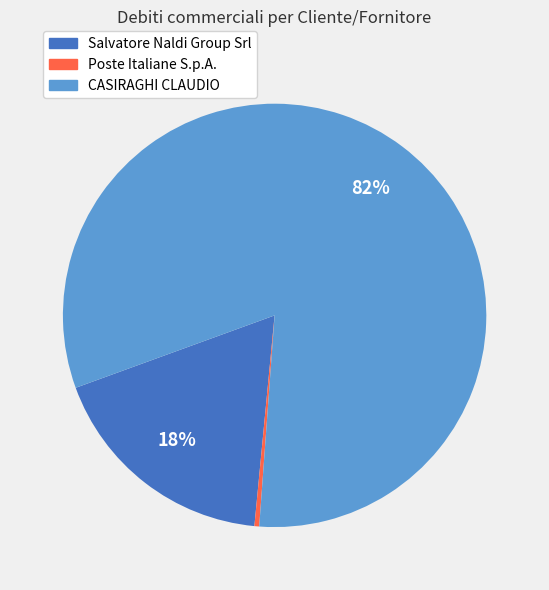

Rank the categories by value from lowest to highest.

Poste Italiane S.p.A., Salvatore Naldi Group Srl, CASIRAGHI CLAUDIO